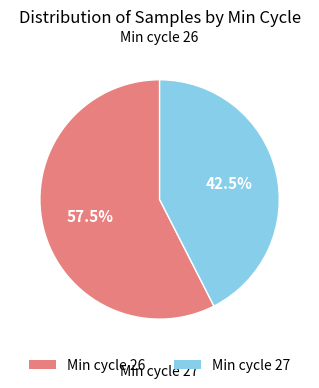

Rank the categories by value from highest to lowest.

Min cycle 26, Min cycle 27